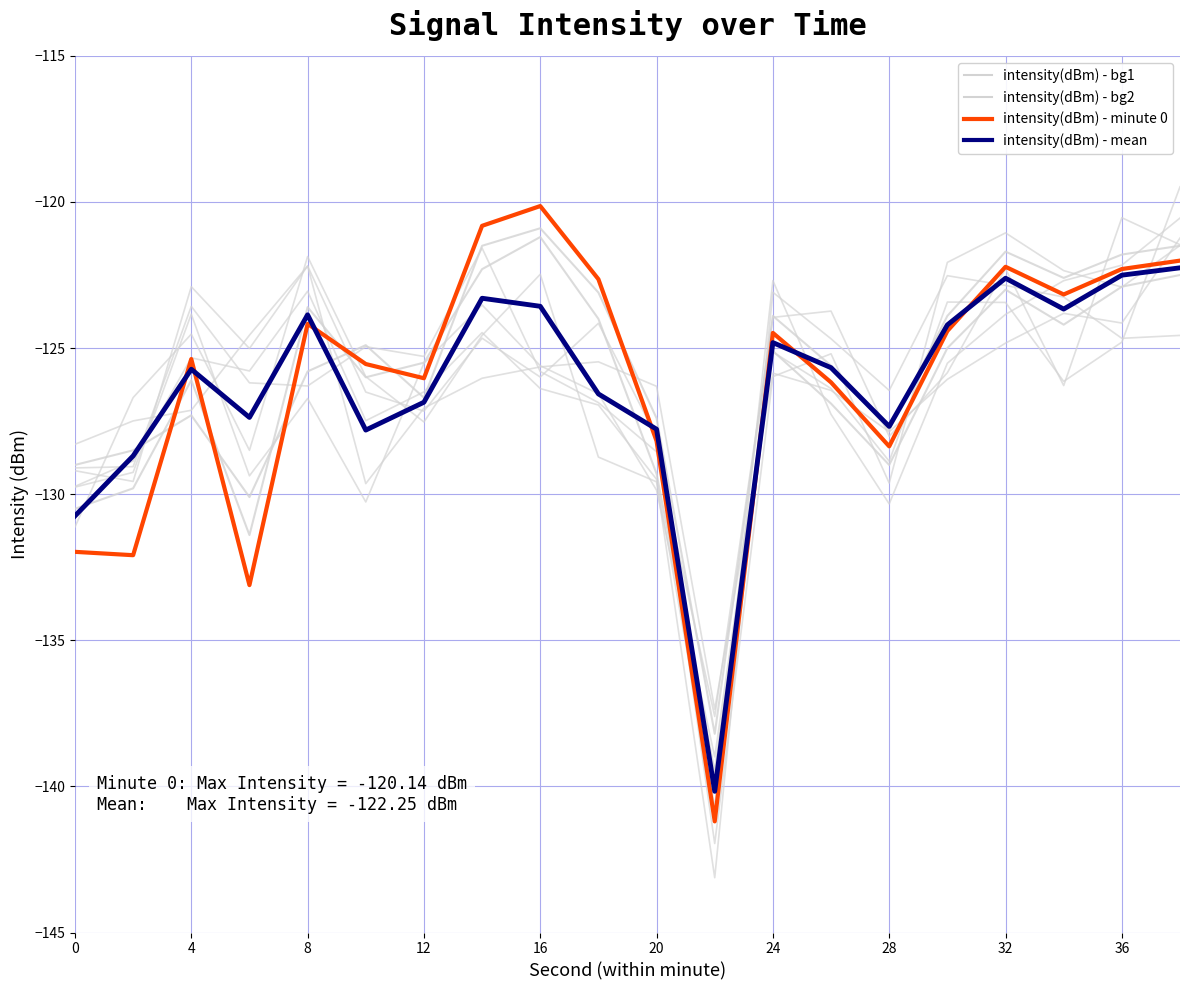

What is the sum of the intensity(dBm) - bg2 values at 16 and 0?

-255.8